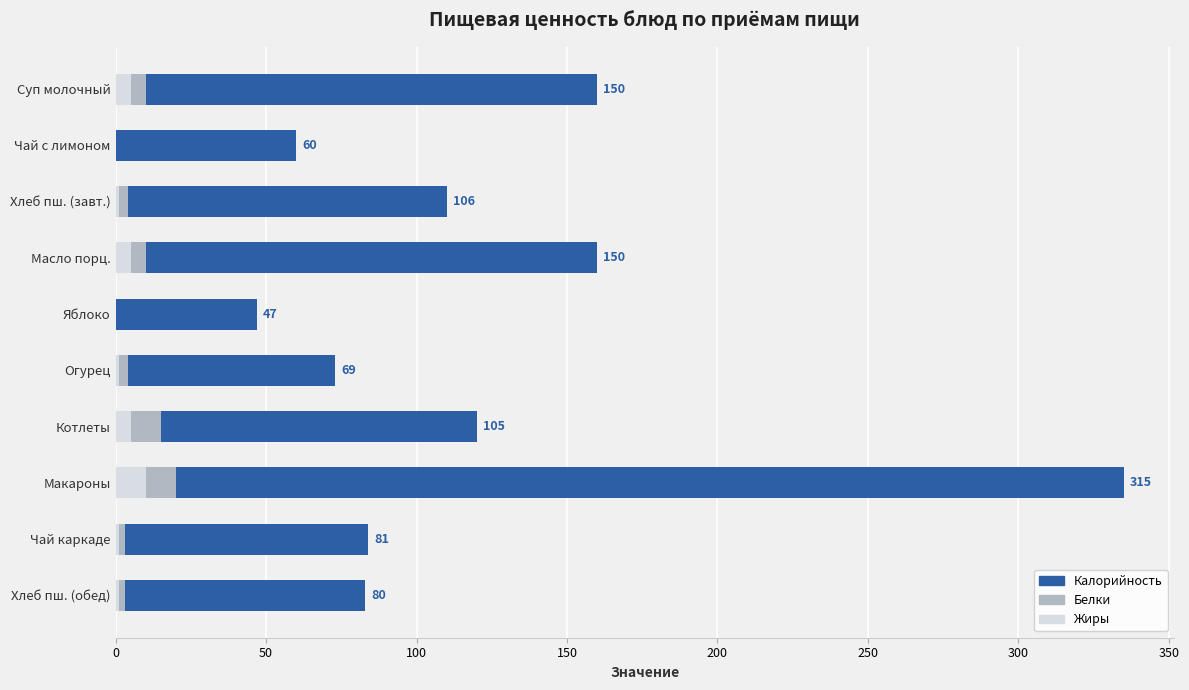

What is the highest value of the Жиры series?

10